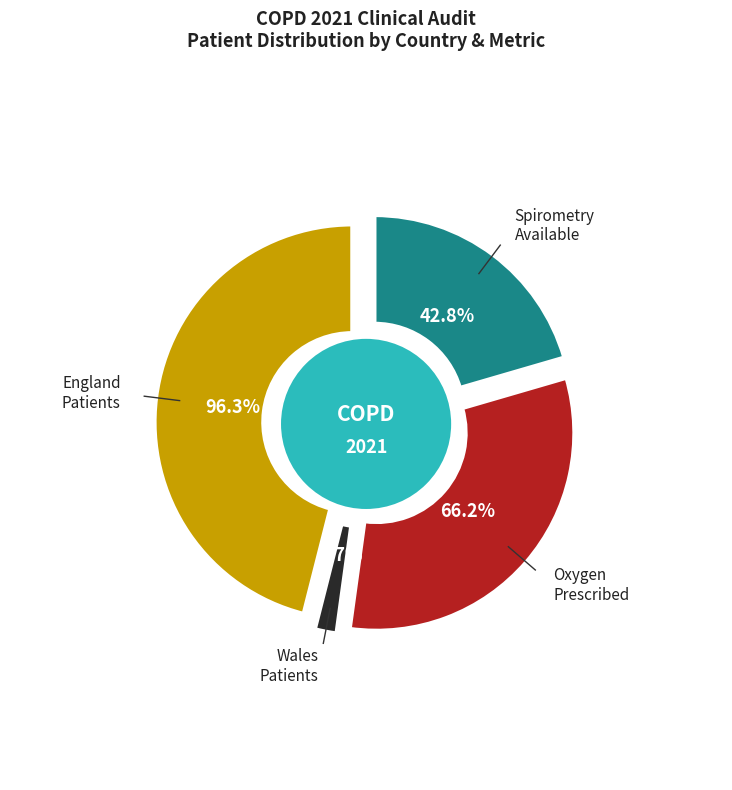

To the nearest percent, what is the difference between the England and Wales slice percentages?

93%